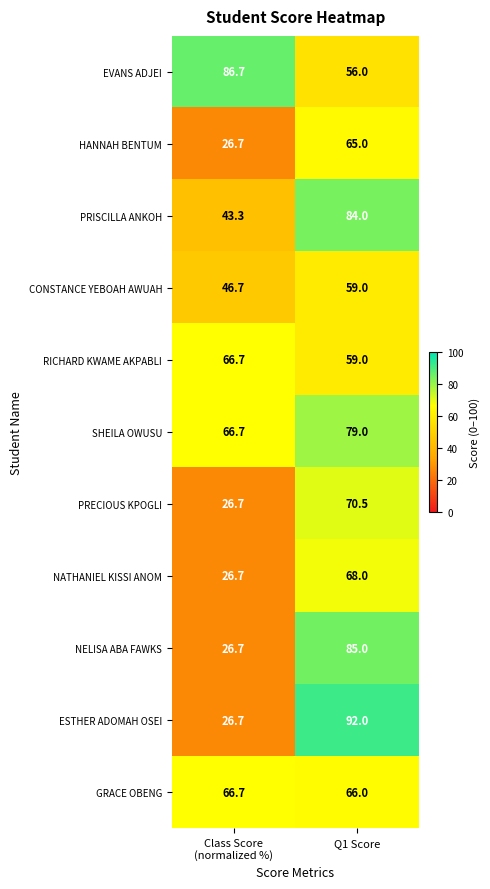

Count the number of categories in the chart.

2